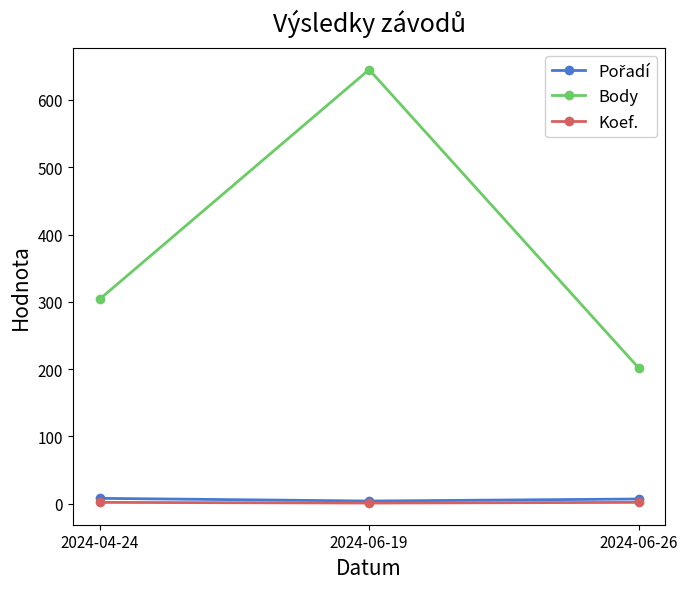

What is the label of the 2nd point from the left?

2024-06-19